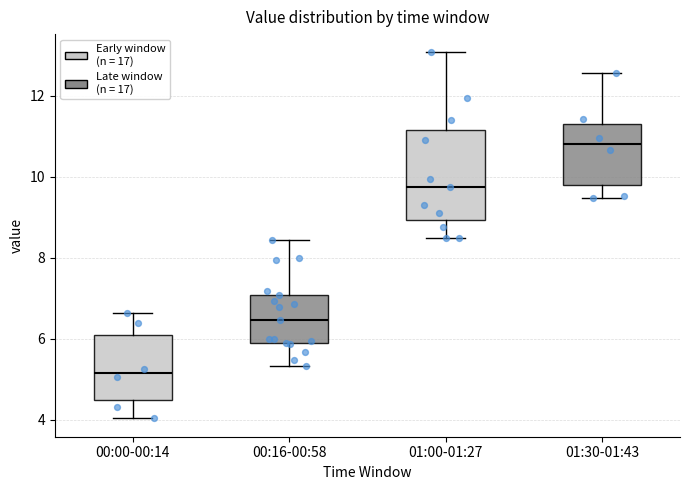

Where does the median line of the box for 00:00-00:14 sit on the y-axis? The values are not printed on the chart, so give them approximately, as read against the axis.

5.2